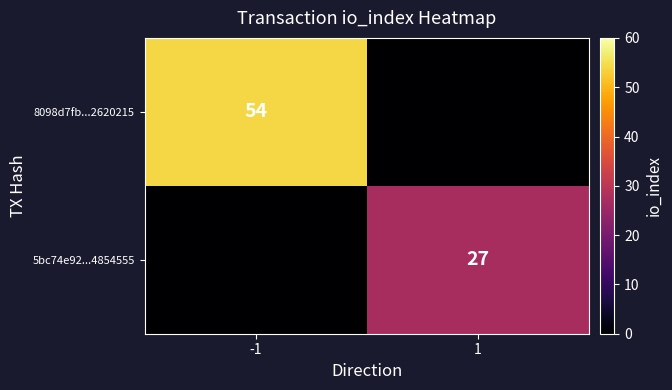

The 8098d7fb...2620215 series shows 54 at -1. True or false?

True